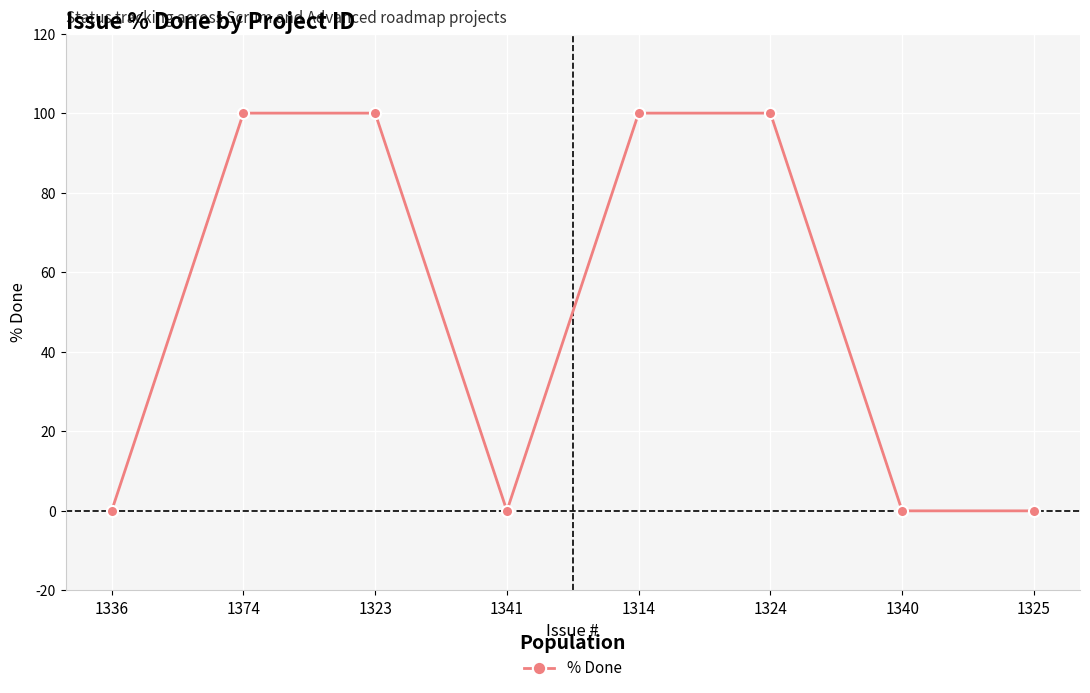

What is the label of the 3rd point from the right?

1324